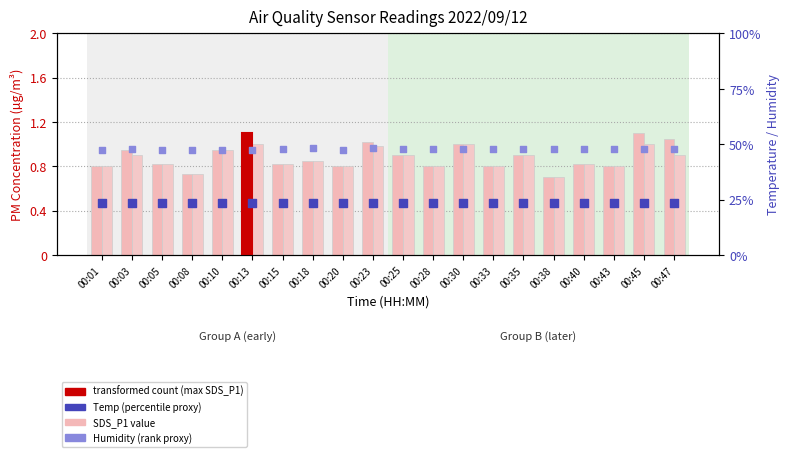

At how many categories does at least one series exceed 14?

20